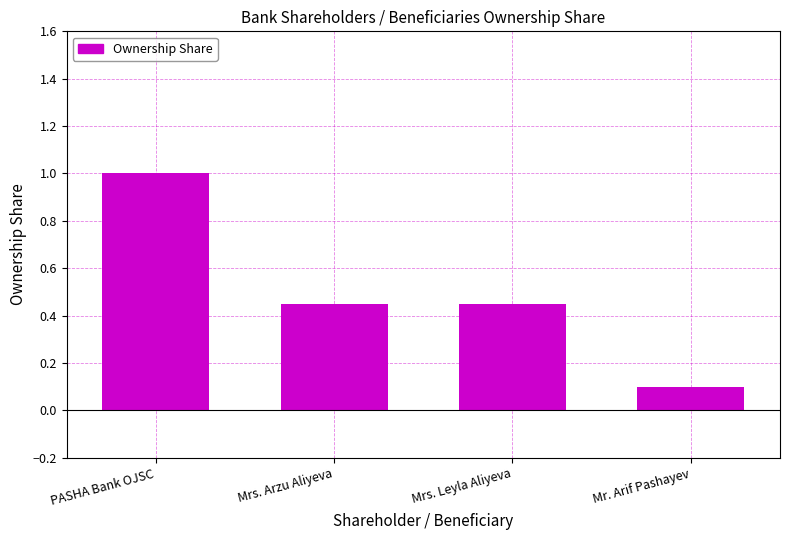

At which category does the chart reach its peak across all series?

PASHA Bank OJSC